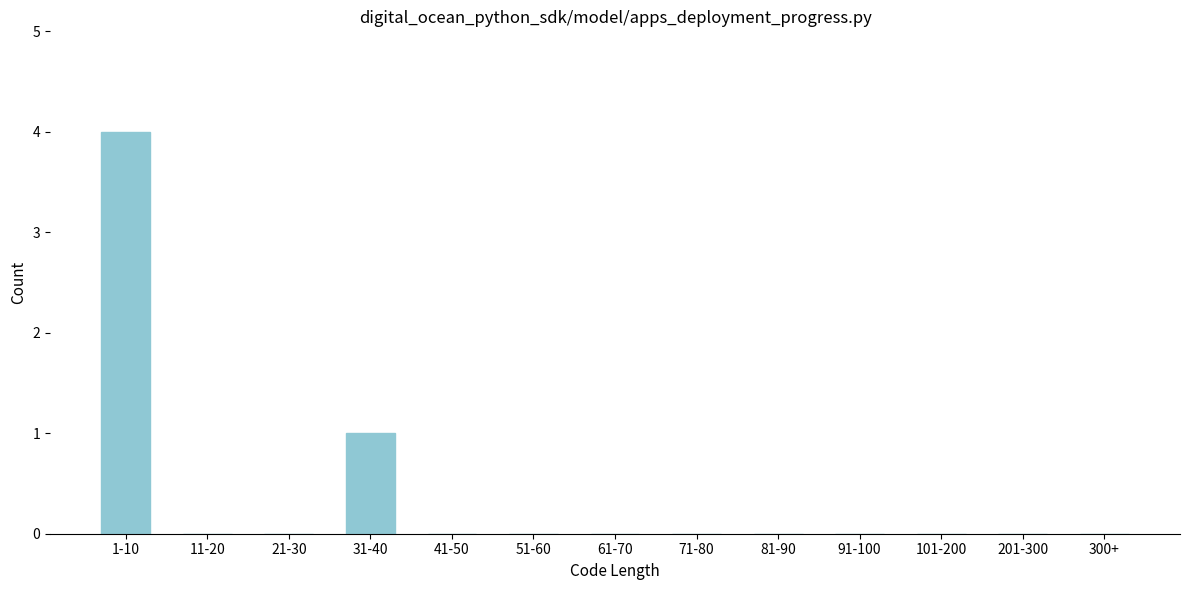

Reading left to right, what are all the values shown in this chart?

1-10=4	11-20=0	21-30=0	31-40=1	41-50=0	51-60=0	61-70=0	71-80=0	81-90=0	91-100=0	101-200=0	201-300=0	300+=0